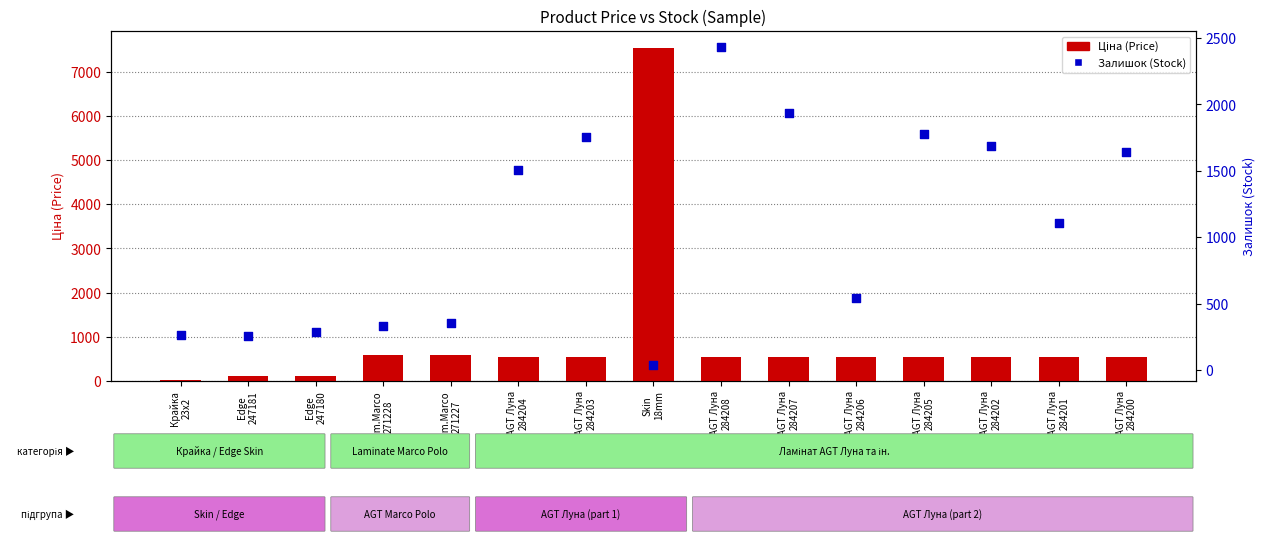

Which series has the largest total across all categories?

Залишок (Stock)